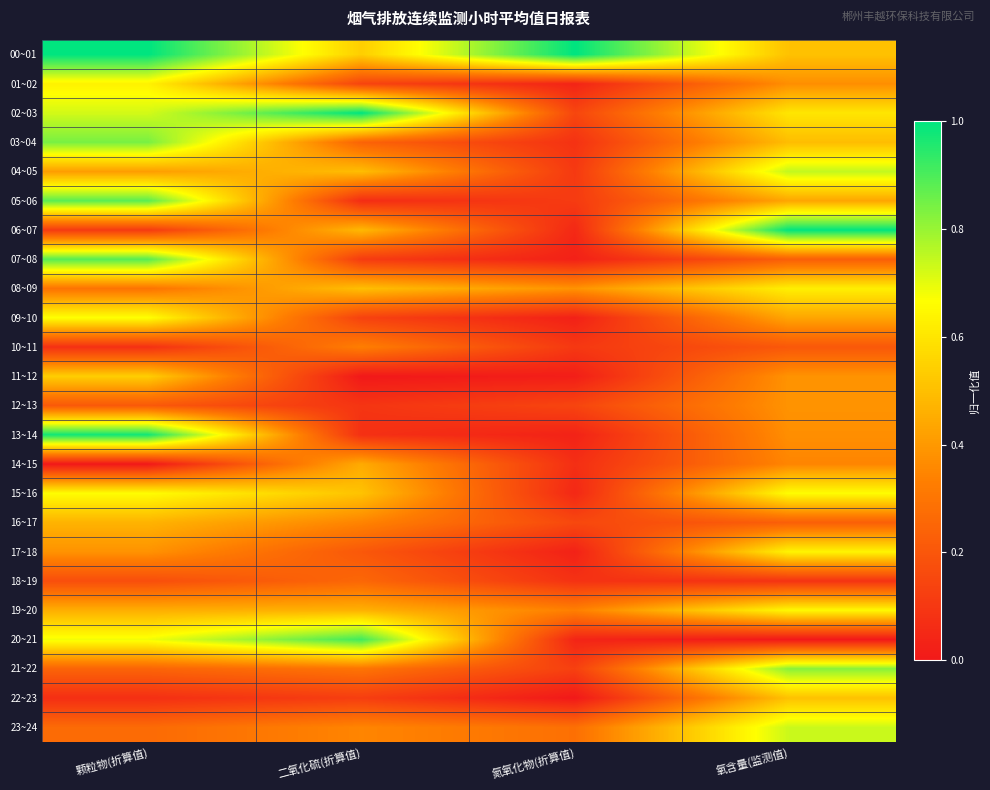

At 氧含量(监测值), list the series in order from smallest to largest.

20~21, 18~19, 10~11, 07~08, 16~17, 14~15, 01~02, 13~14, 11~12, 12~13, 05~06, 09~10, 03~04, 00~01, 22~23, 02~03, 08~09, 17~18, 19~20, 15~16, 23~24, 04~05, 21~22, 06~07